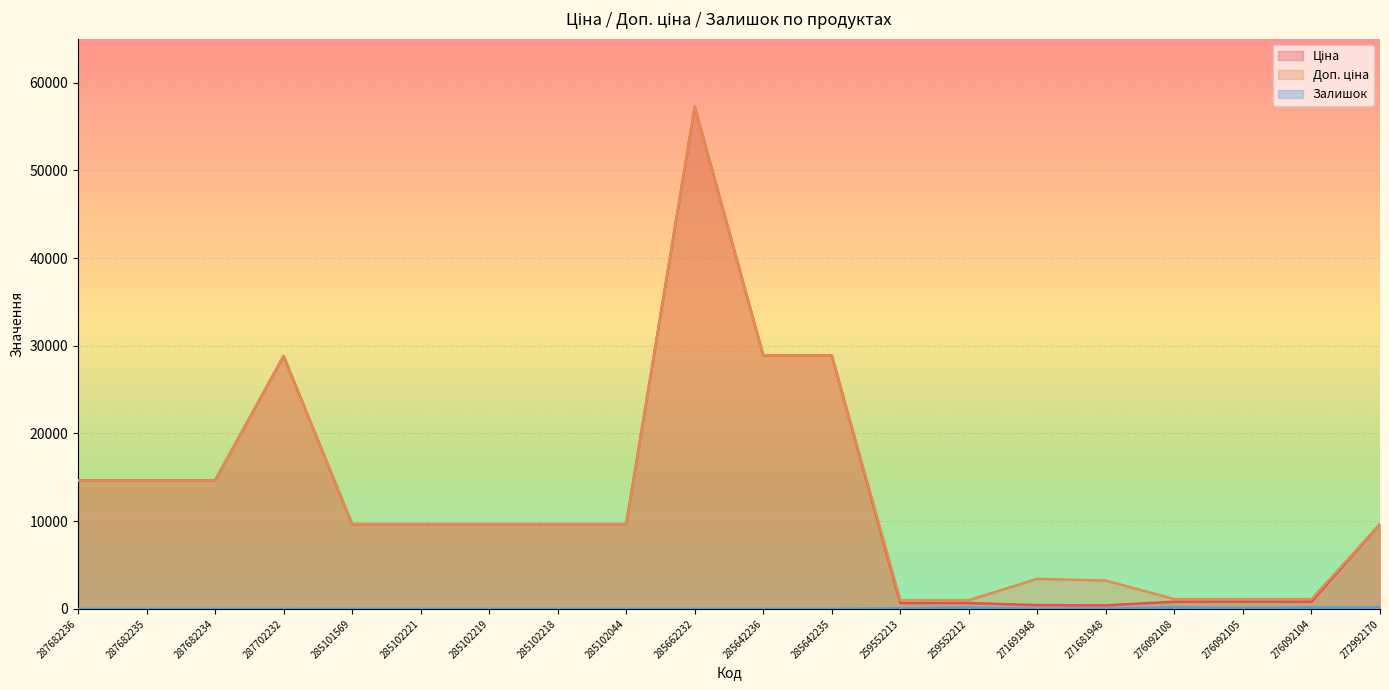

Reading right to left, what are all the values shown in this chart?

Ціна: 9664.7	822.0	822.0	822.0	403.6	429.3	672.1	672.1	28890.3	28890.3	57235.5	9664.7	9664.7	9664.7	9664.7	9664.7	28821.8	14649.6	14649.6	14649.6
Доп. ціна: 9664.7	1114.0	1114.0	1114.0	3228.8	3434.6	992.7	992.7	28890.3	28890.3	57235.5	9664.7	9664.7	9664.7	9664.7	9664.7	28821.8	14649.6	14649.6	14649.6
Залишок: 169.0	166.0	102.0	177.0	30.0	22.0	157.0	65.0	14.0	17.0	13.0	3.0	2.0	14.0	11.0	7.0	0.0	0.0	0.0	0.0